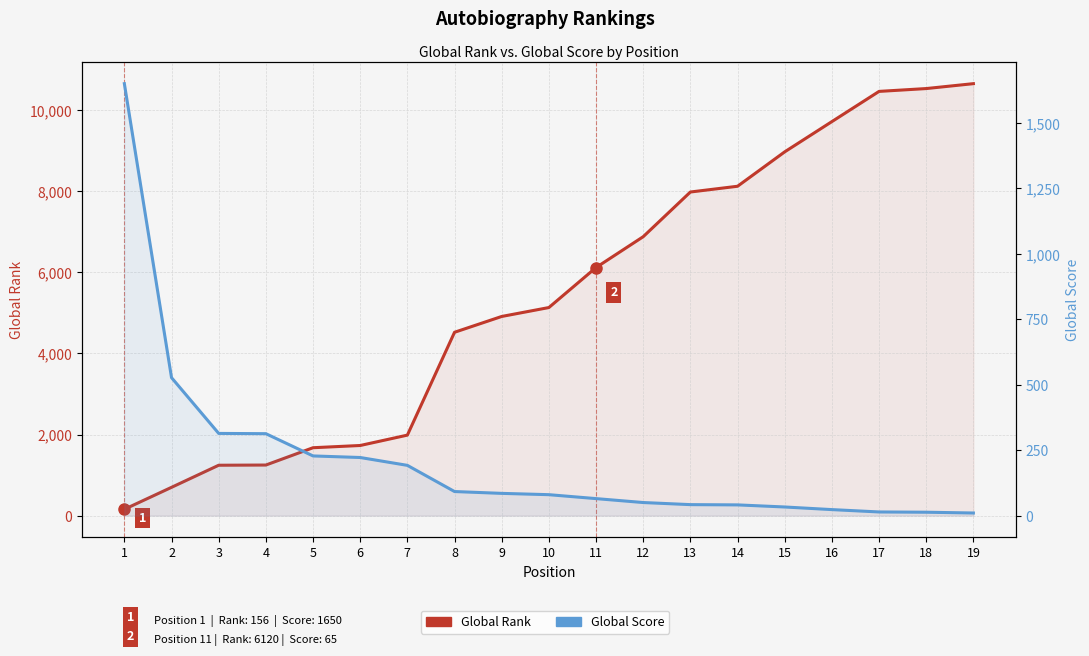

True or false: Global Rank has more than 1 points higher than both neighbors.

False